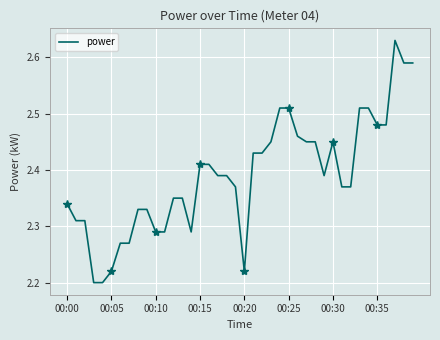

True or false: power has a value of 3.7 at 00:05.

False